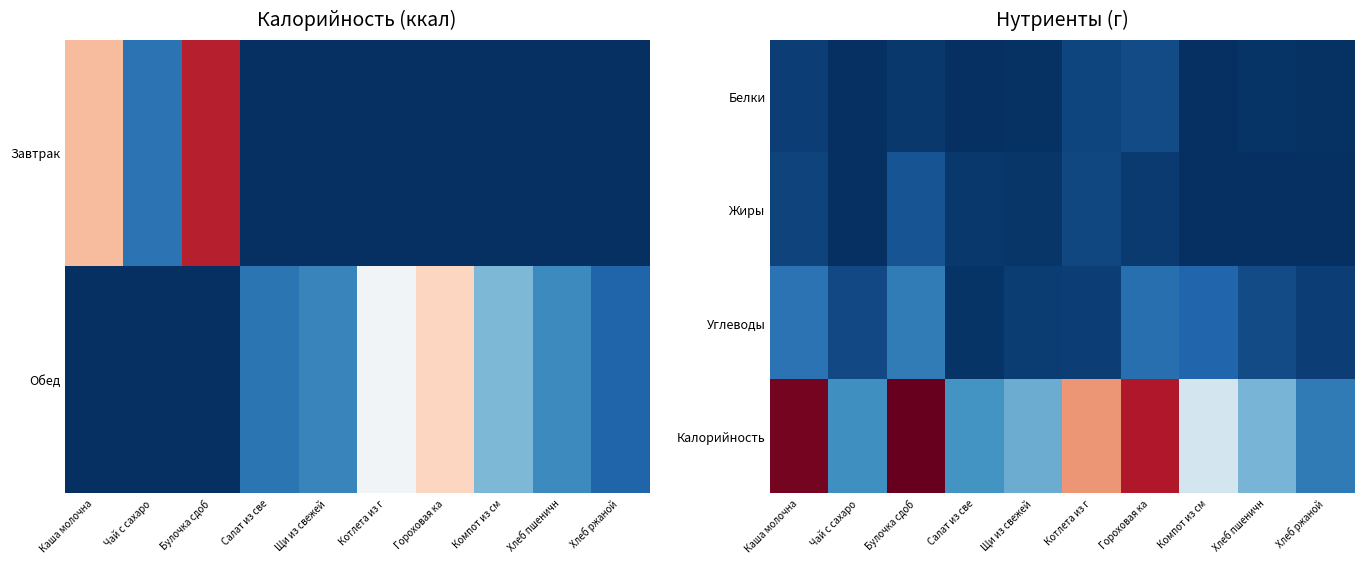

The value of Калорийность at Чай с сахаро is 68.2. True or false?

False